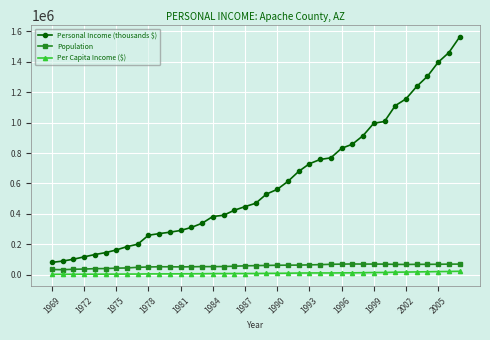

What is the difference between the second highest and minimum values in the Personal Income (thousands $) series?

1379922